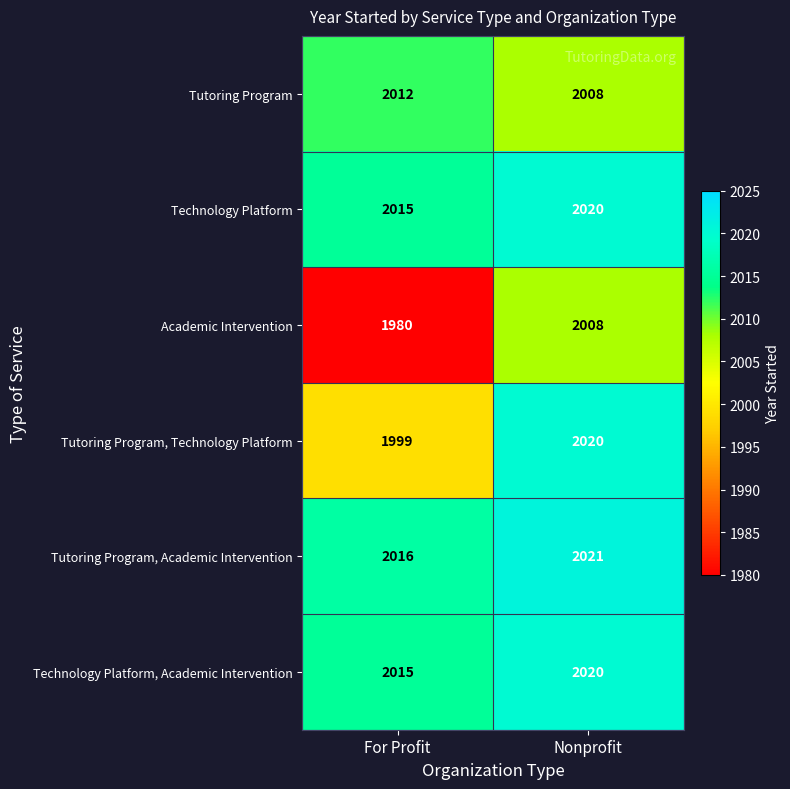

Rank the categories by Technology Platform value from highest to lowest.

Nonprofit, For Profit